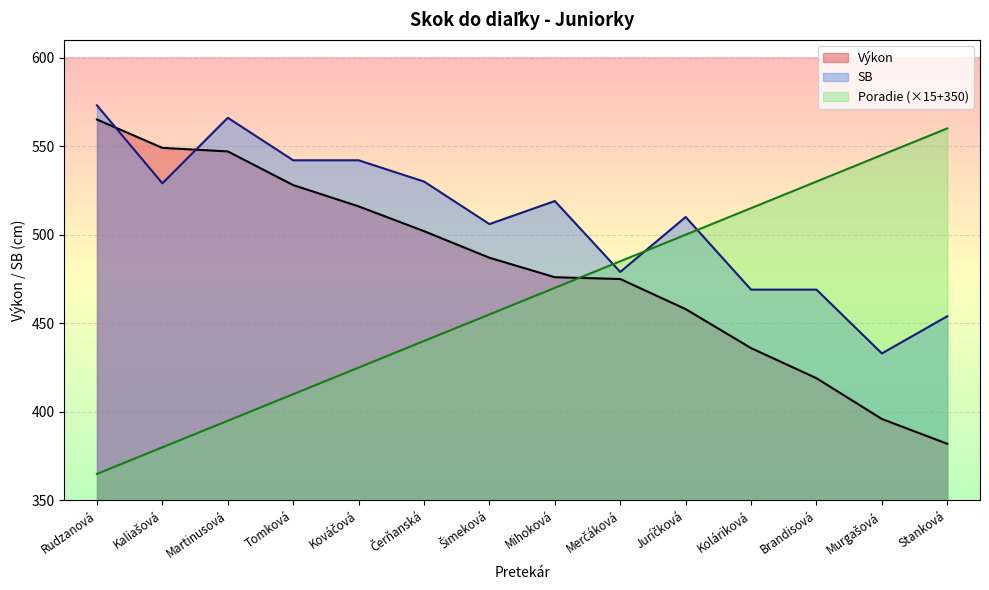

At which category is the sum across all series the highest?

Martinusová